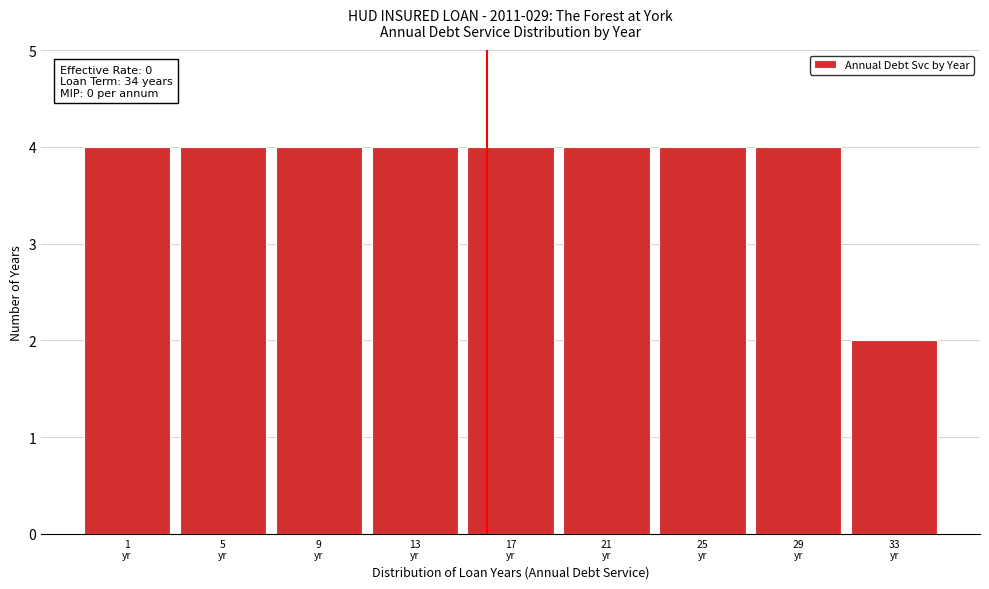

Reading right to left, what are all the values shown in this chart?

2	4	4	4	4	4	4	4	4